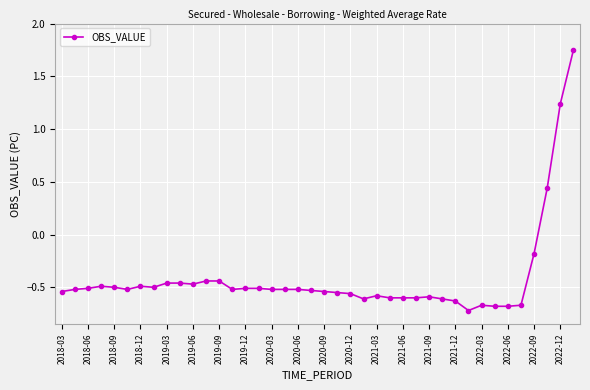

What is the difference between the maximum and second lowest values?

2.4